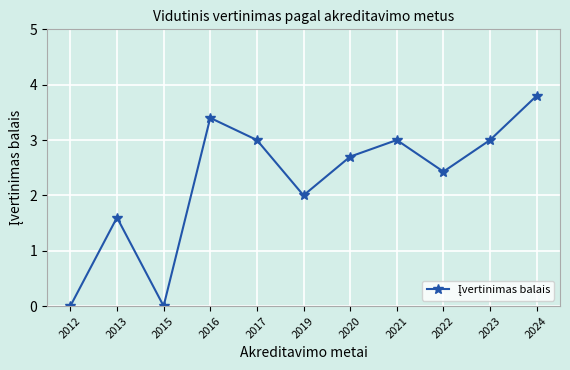

What is the sum of all values?

24.9